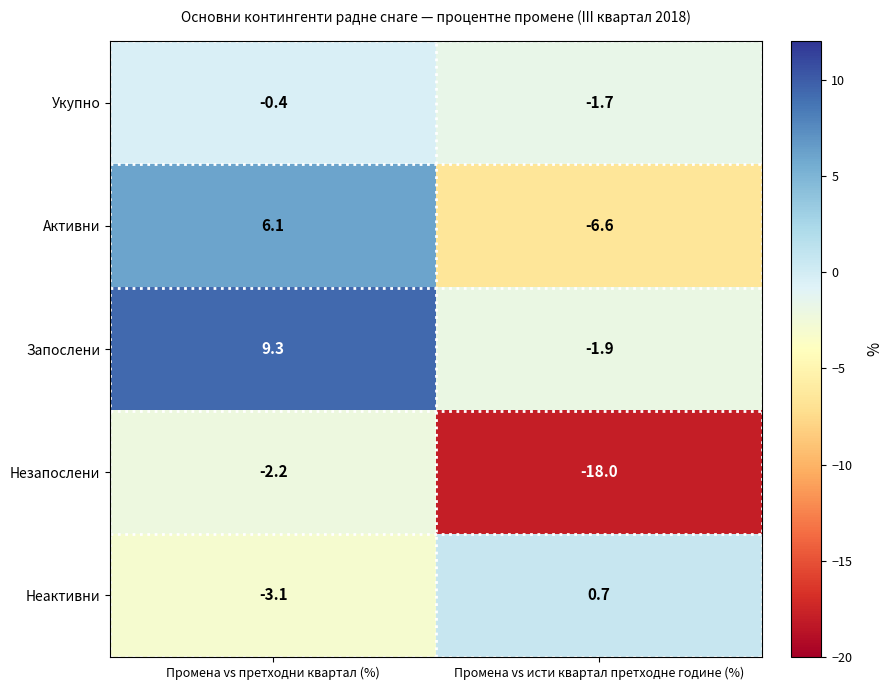

Rank the series at Промена vs исти квартал претходне године (%) from highest to lowest value.

Неактивни, Укупно, Запослени, Активни, Незапослени